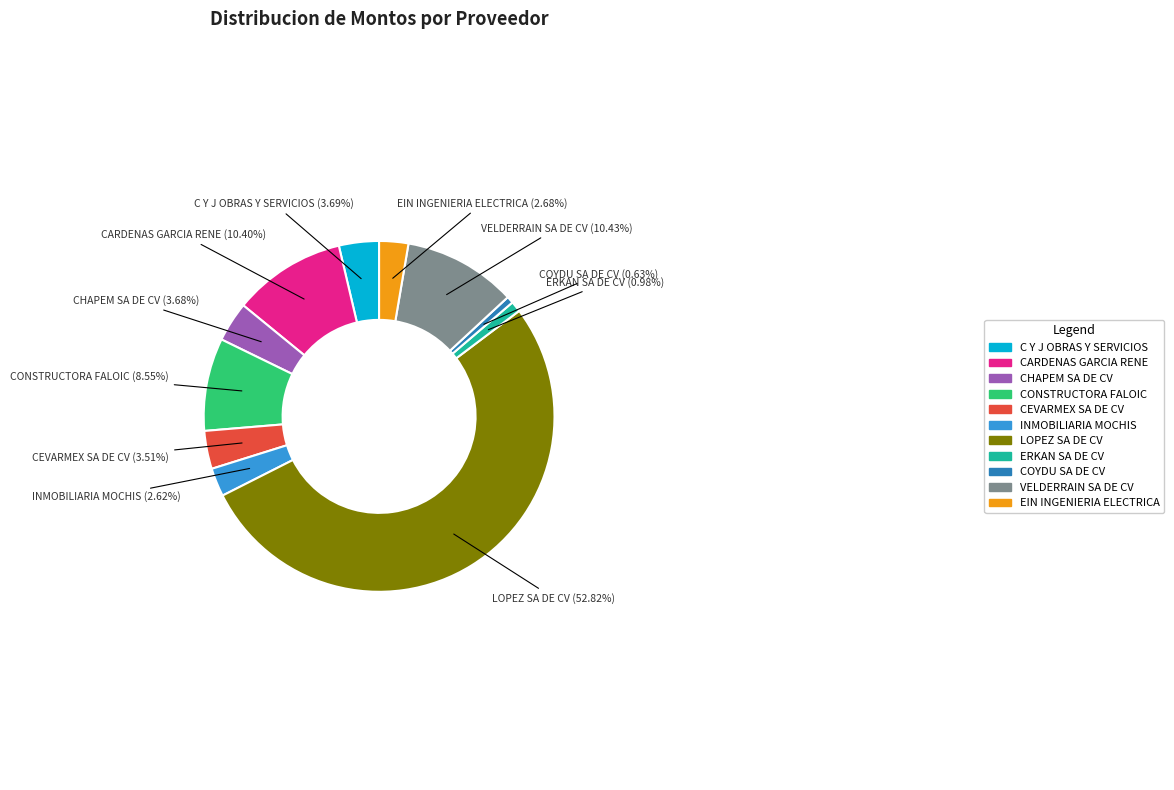

Is it true that VELDERRAIN SA DE CV is 10% of the pie?

True